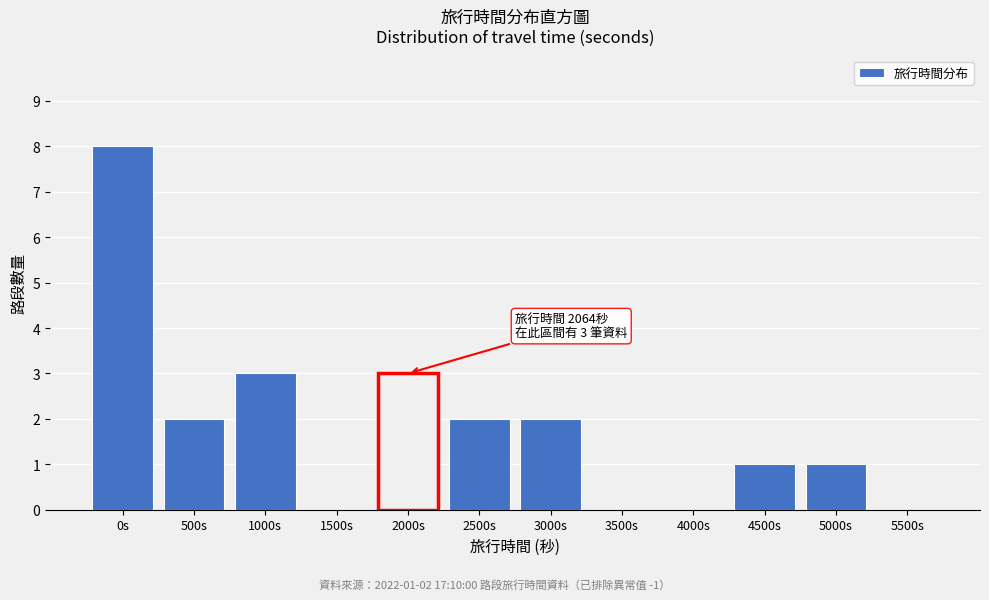

Reading left to right, transcribe all the data shown in this chart.

0s=8	500s=2	1000s=3	1500s=0	2000s=3	2500s=2	3000s=2	3500s=0	4000s=0	4500s=1	5000s=1	5500s=0